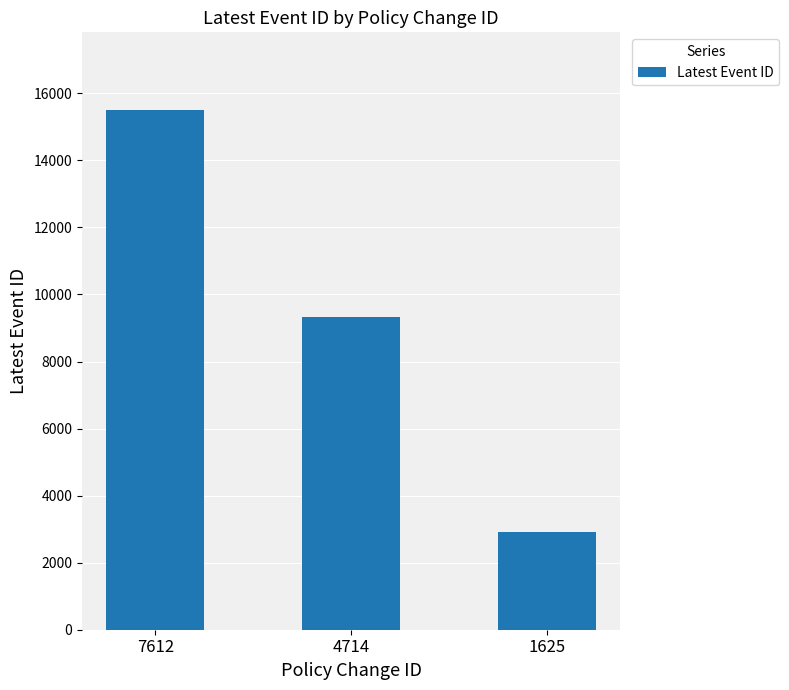

What is the change in value from 7612 to 4714?

-6165